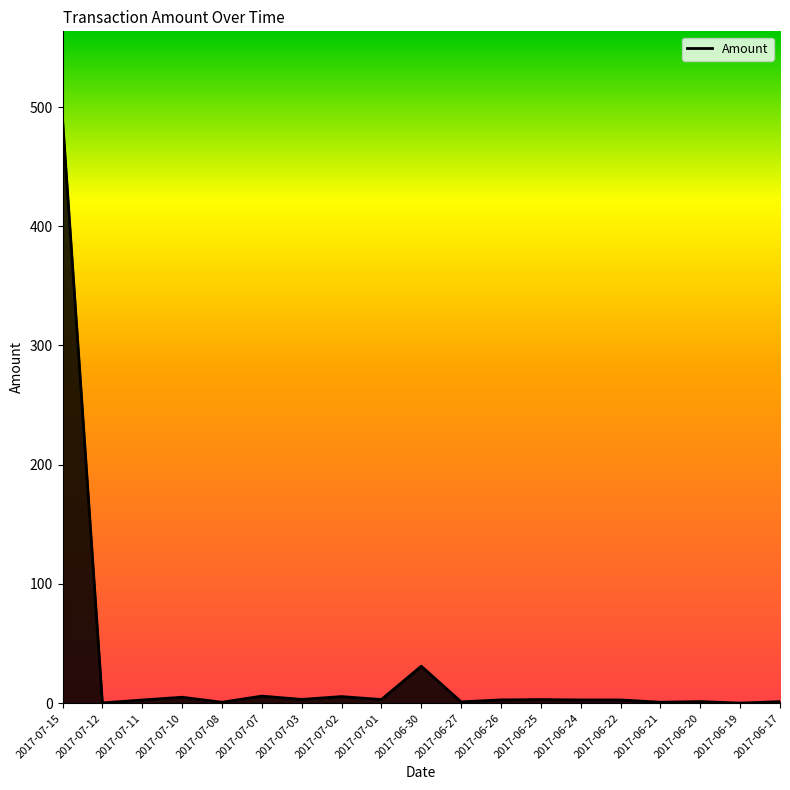

True or false: the data shows 3.0 at 2017-06-25.

True